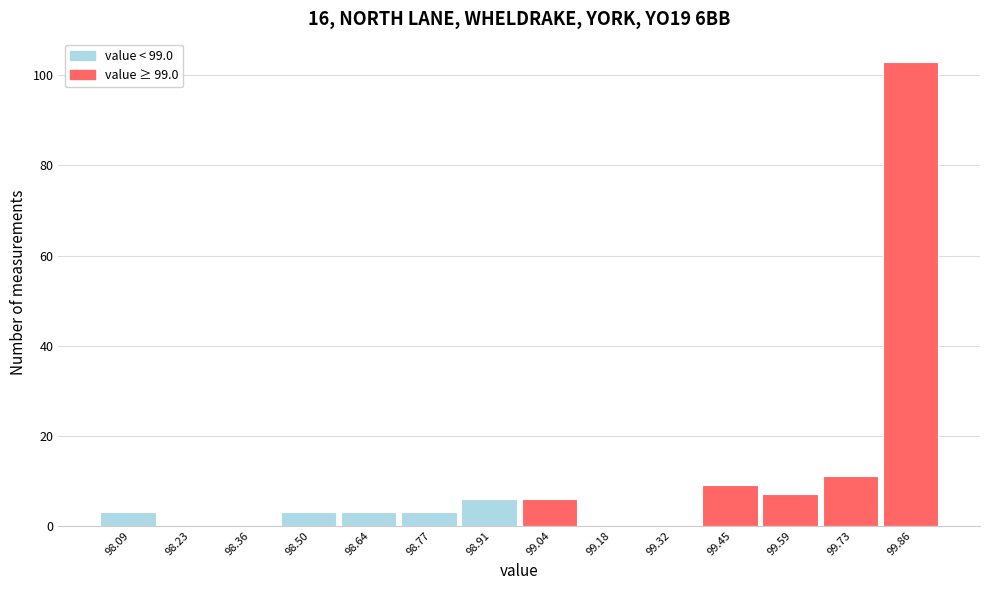

Reading right to left, extract all data points from this chart.

99.86=103	99.73=11	99.59=7	99.45=9	99.32=0	99.18=0	99.04=6	98.91=6	98.77=3	98.64=3	98.50=3	98.36=0	98.23=0	98.09=3